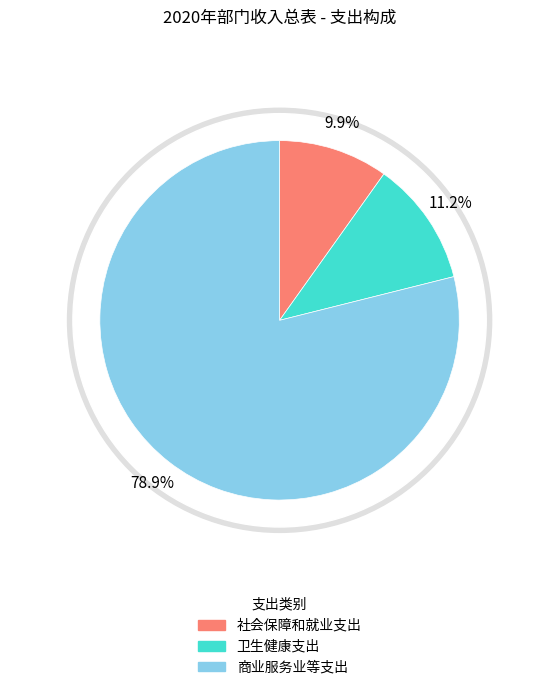

What percentage is the 商业服务业等支出 slice, to the nearest percent?

79%